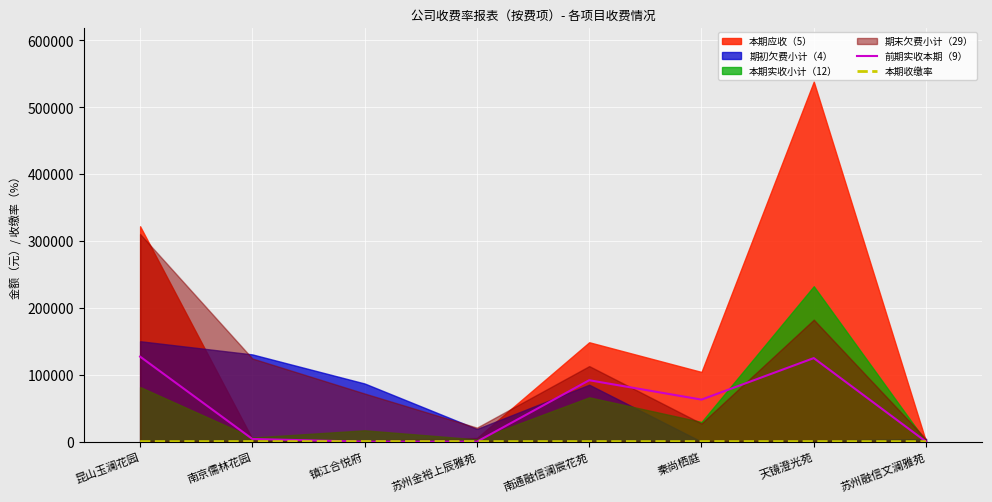

What is the difference between the 本期收缴率 values at 天镜澄光苑 and 昆山玉澜花园?

19.8